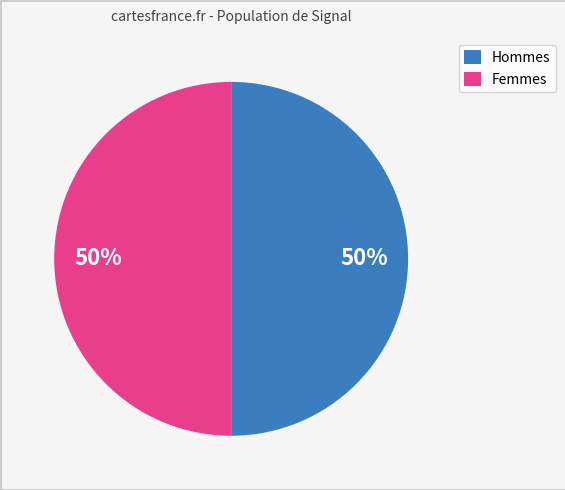

To the nearest percent, what is the average slice percentage?

50%